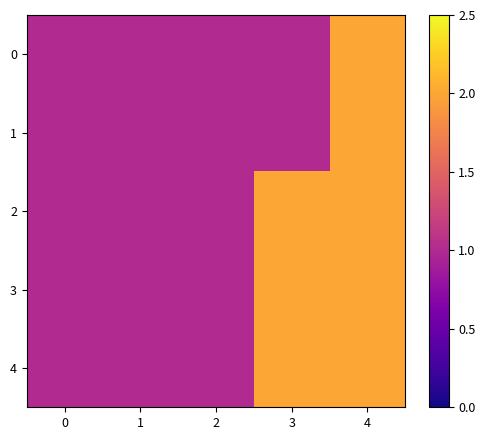

Reading left to right, what are all the values shown in this chart?

0: 0=1	1=1	2=1	3=1	4=2
1: 0=1	1=1	2=1	3=1	4=2
2: 0=1	1=1	2=1	3=2	4=2
3: 0=1	1=1	2=1	3=2	4=2
4: 0=1	1=1	2=1	3=2	4=2